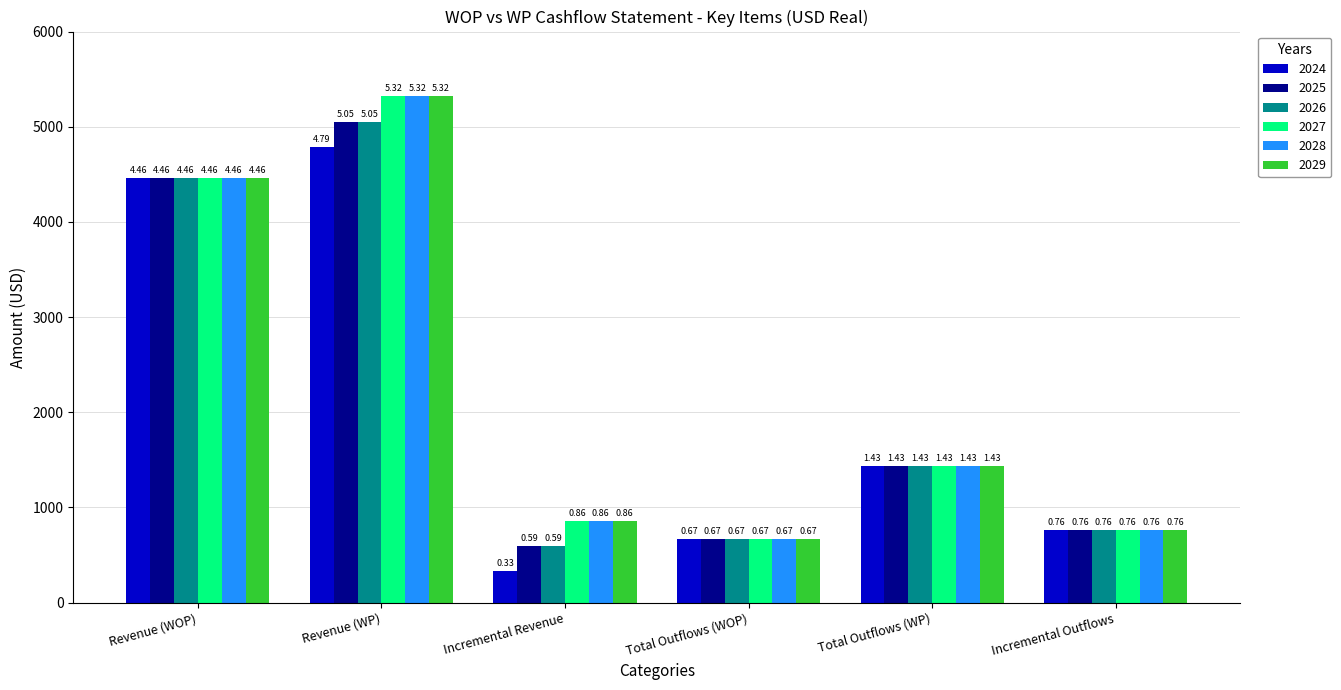

What is the difference between the highest and lowest values at Revenue (WP)?

532.0